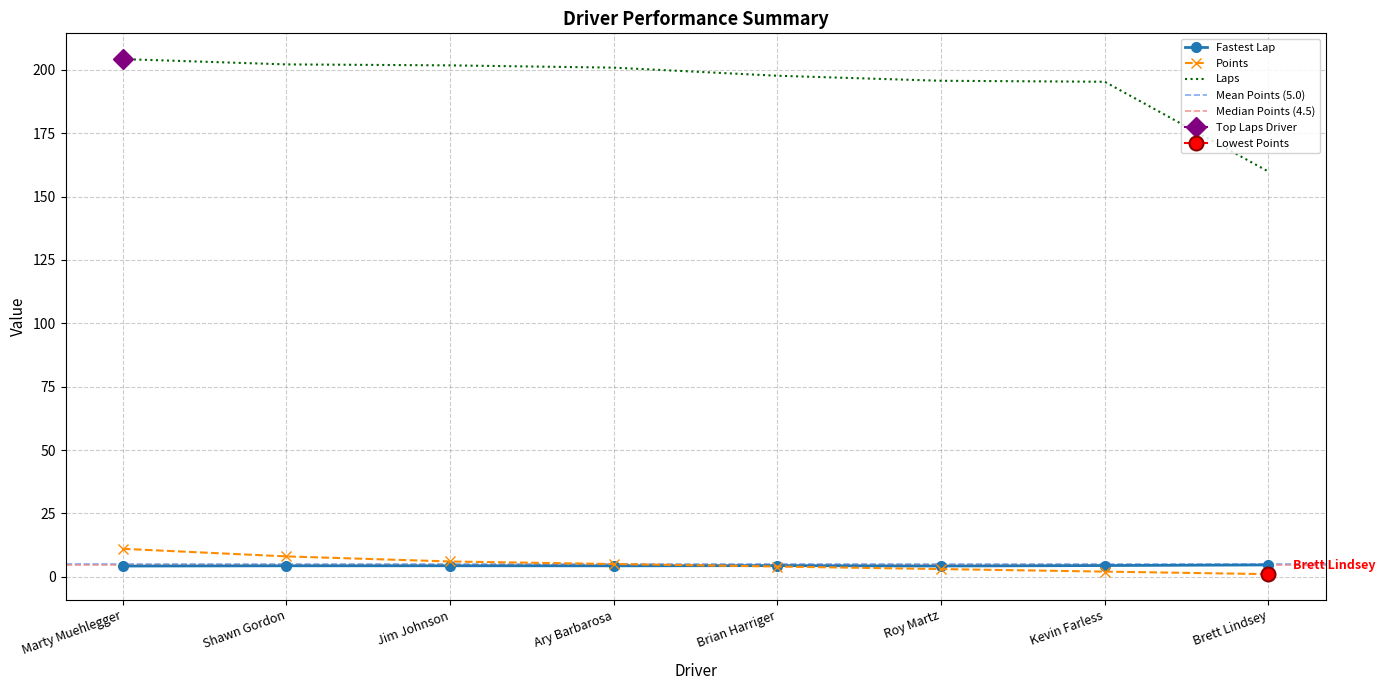

Reading left to right, transcribe all the data shown in this chart.

Fastest Lap: Marty Muehlegger=4.2	Shawn Gordon=4.3	Jim Johnson=4.3	Ary Barbarosa=4.3	Brian Harriger=4.4	Roy Martz=4.2	Kevin Farless=4.4	Brett Lindsey=4.6
Points: Marty Muehlegger=11.0	Shawn Gordon=8.0	Jim Johnson=6.0	Ary Barbarosa=5.0	Brian Harriger=4.0	Roy Martz=3.0	Kevin Farless=2.0	Brett Lindsey=1.0
Laps: Marty Muehlegger=204.3	Shawn Gordon=202.2	Jim Johnson=201.8	Ary Barbarosa=200.9	Brian Harriger=197.7	Roy Martz=195.7	Kevin Farless=195.3	Brett Lindsey=159.9